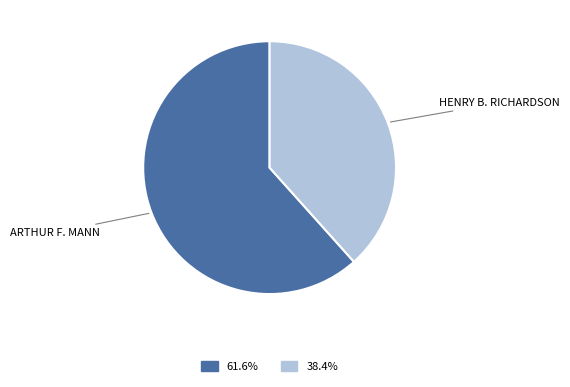

Does any single category account for the majority?

Yes